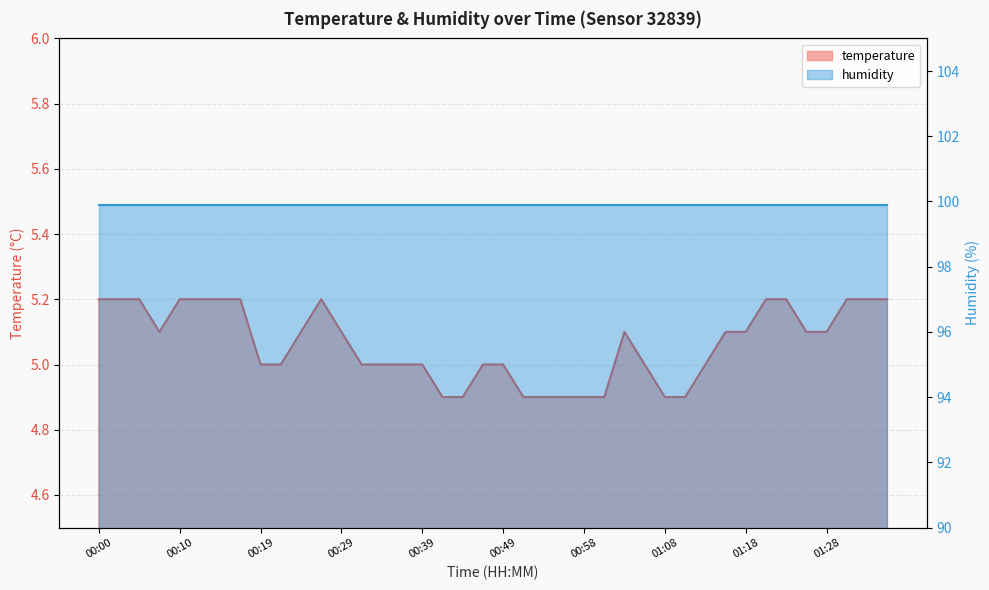

What is the smallest value displayed?

4.9